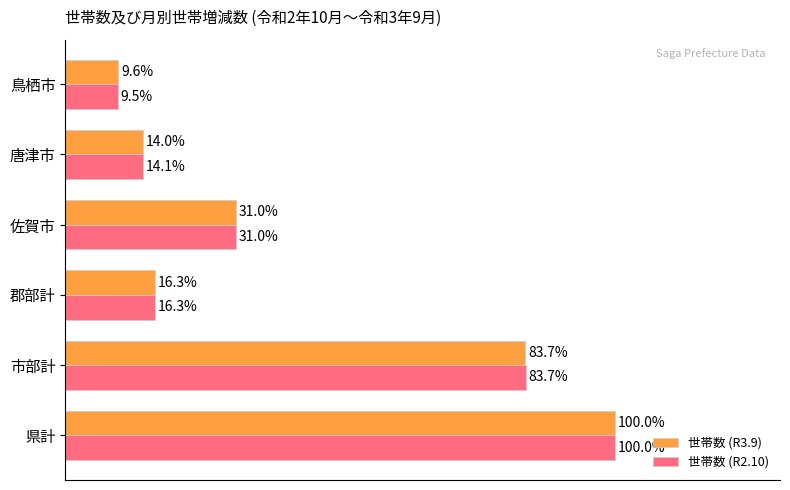

Which series has the largest range (max minus min)?

世帯数 (R2.10)